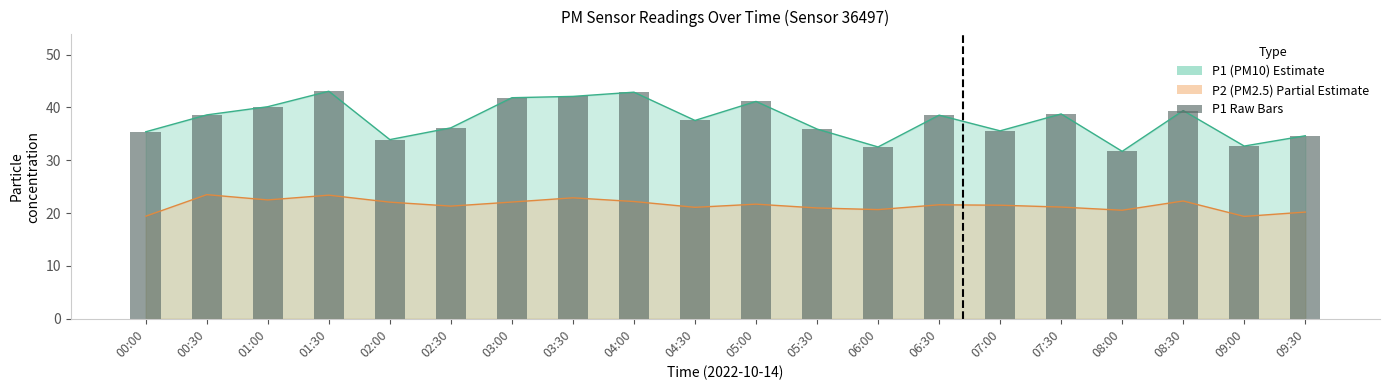

Is it true that the value at 02:30 is 56.4?

False